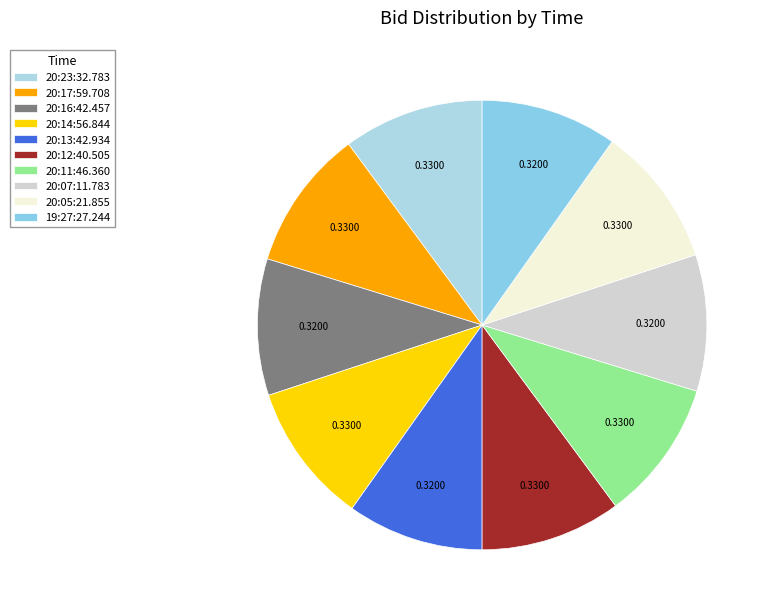

How much of the chart is everything except 20:14:56.844?

89.9%